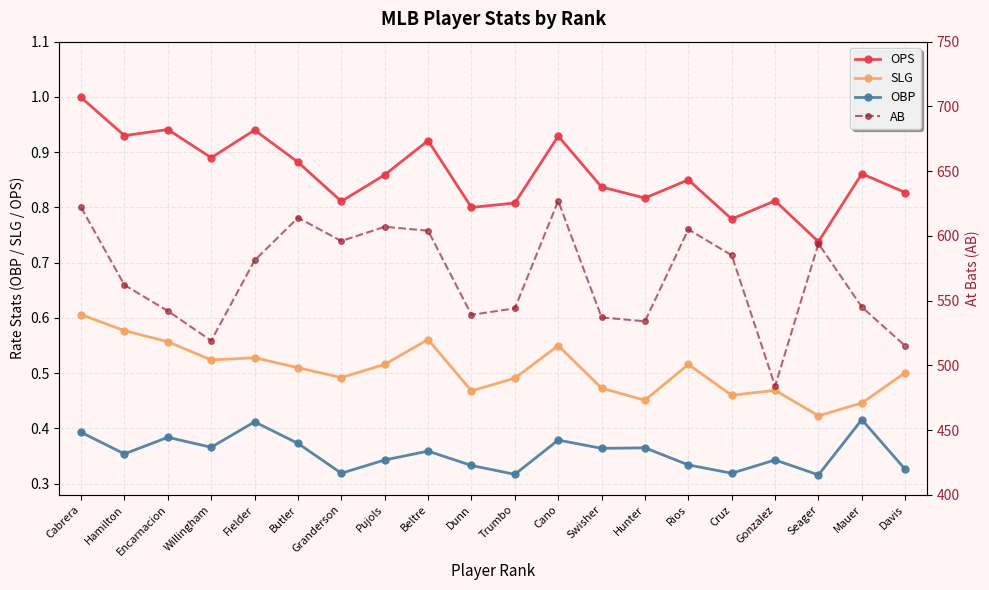

What is the label of the 2nd point from the right?

Mauer